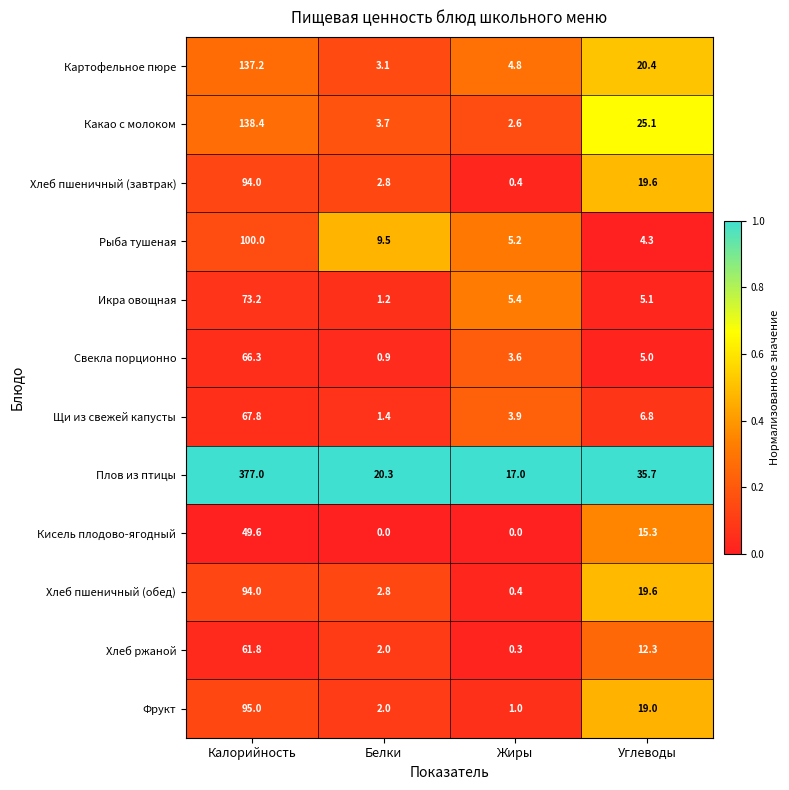

Which series has the largest total across all categories?

Плов из птицы